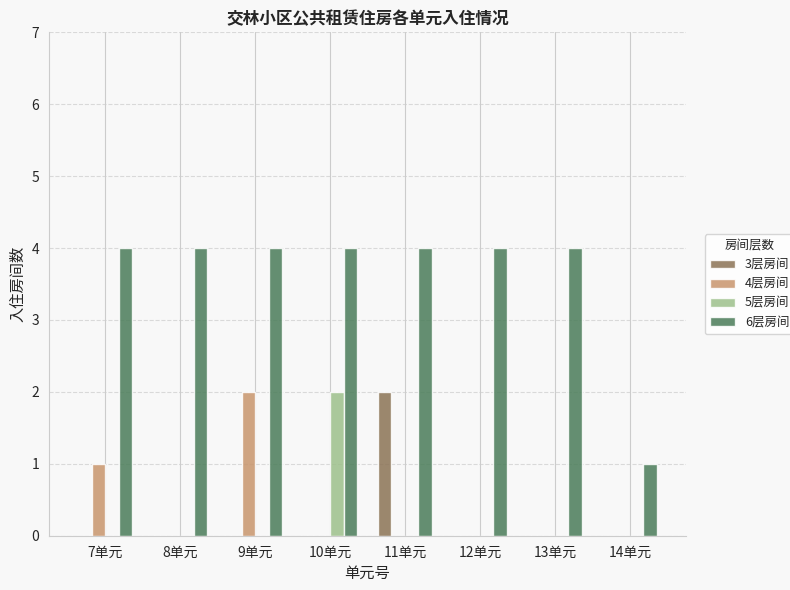

Between 10单元 and 13单元, which series saw the biggest shift?

5层房间